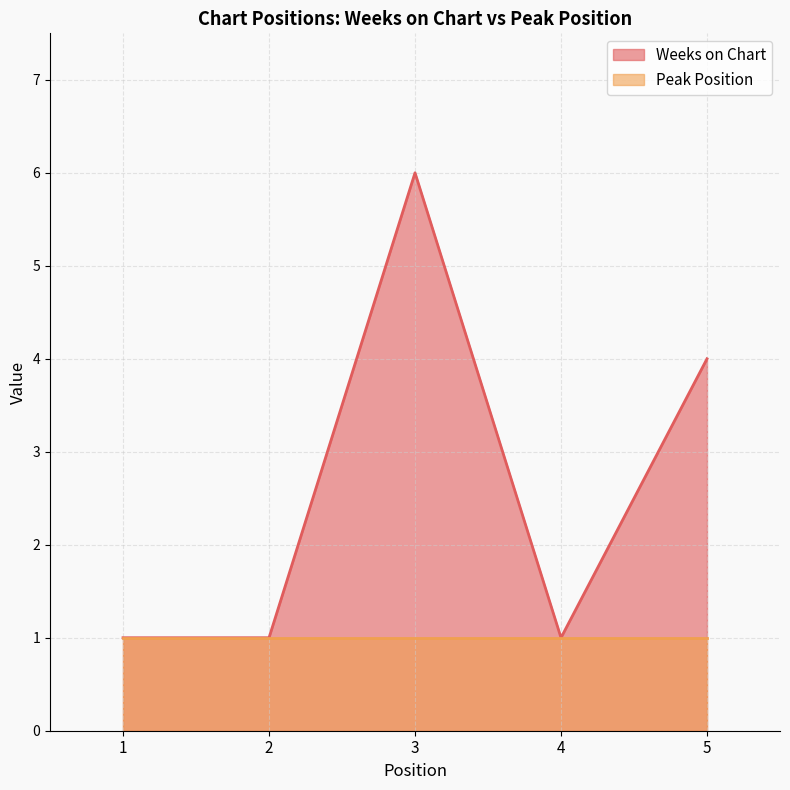

Does the chart have visible grid lines?

Yes